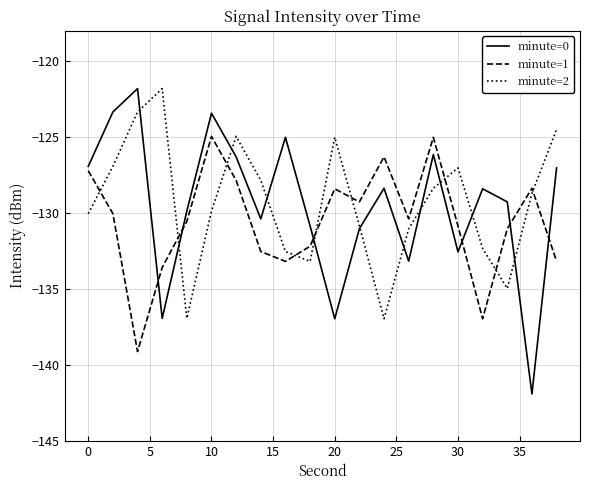

What is the average value of the minute=1 series?

-130.6